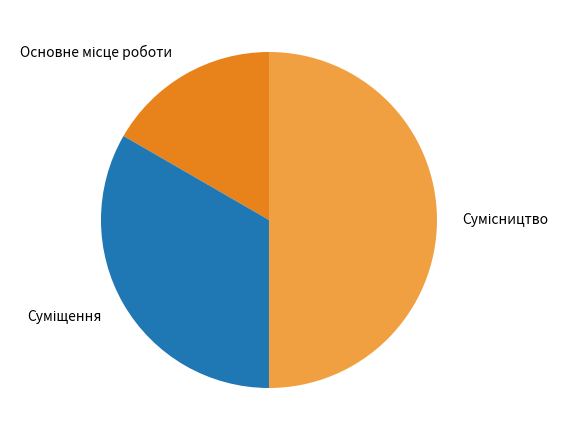

How many segments does this pie chart have?

3